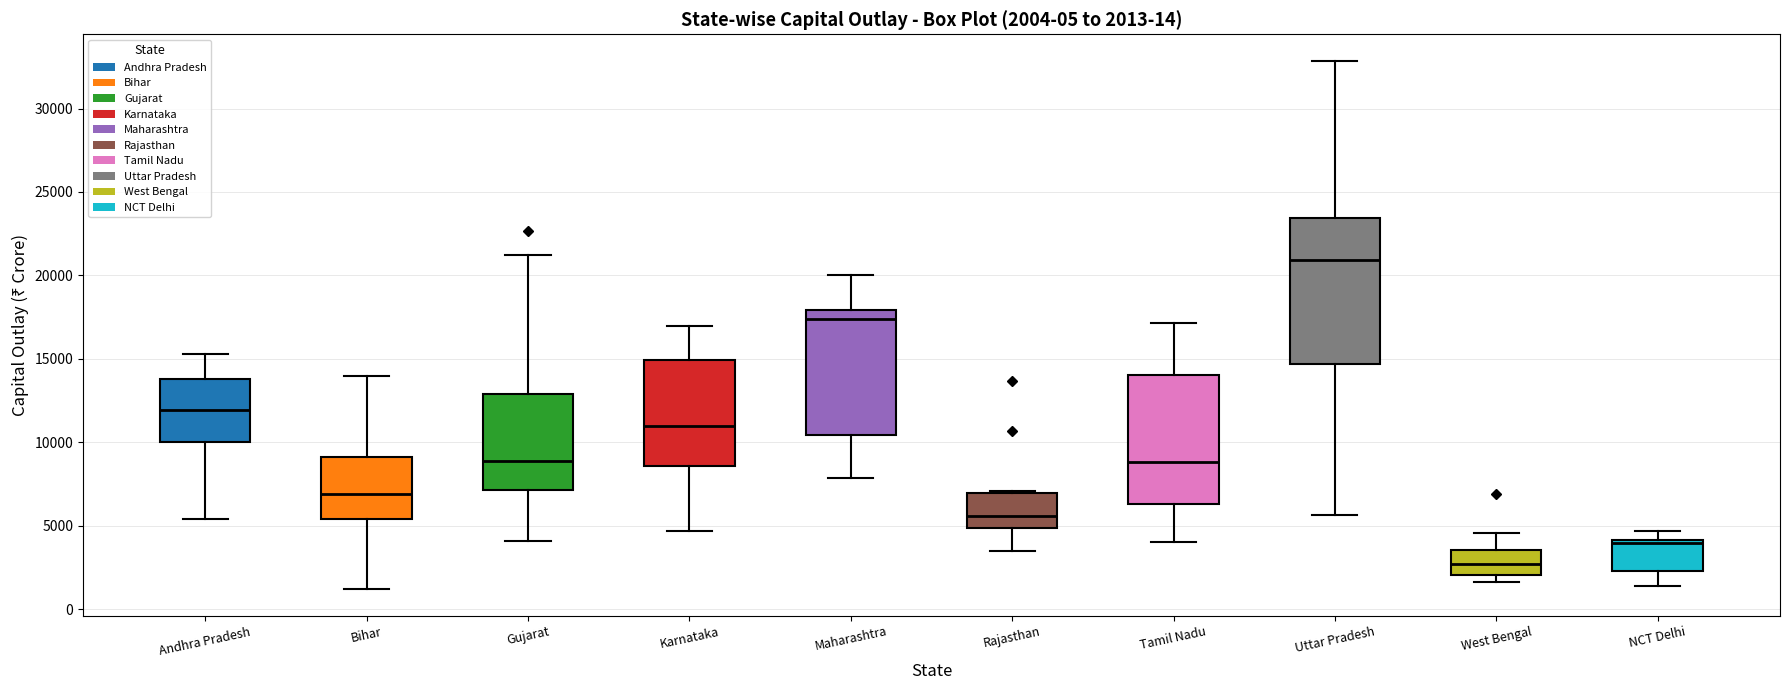

Which box has the lowest median line?

West Bengal